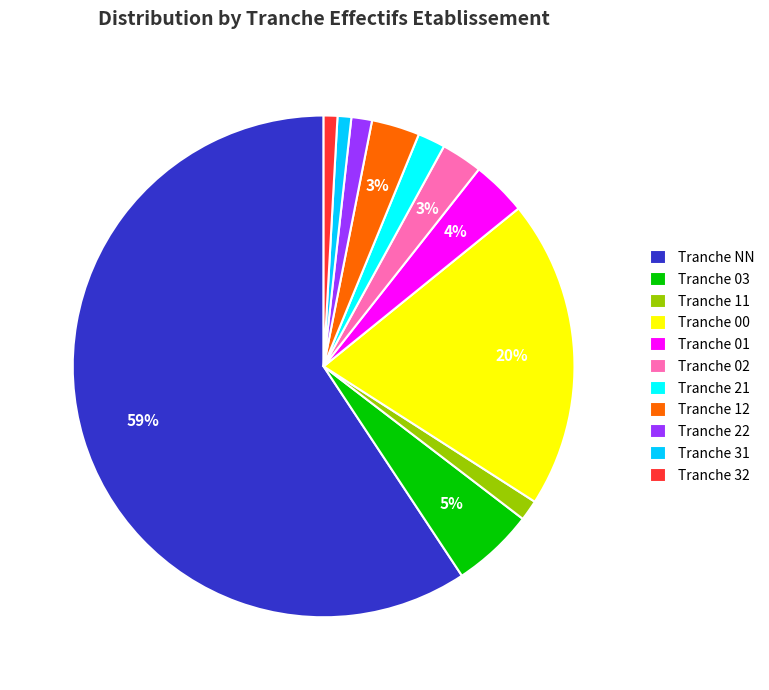

Which category has the biggest portion of the pie?

Tranche NN